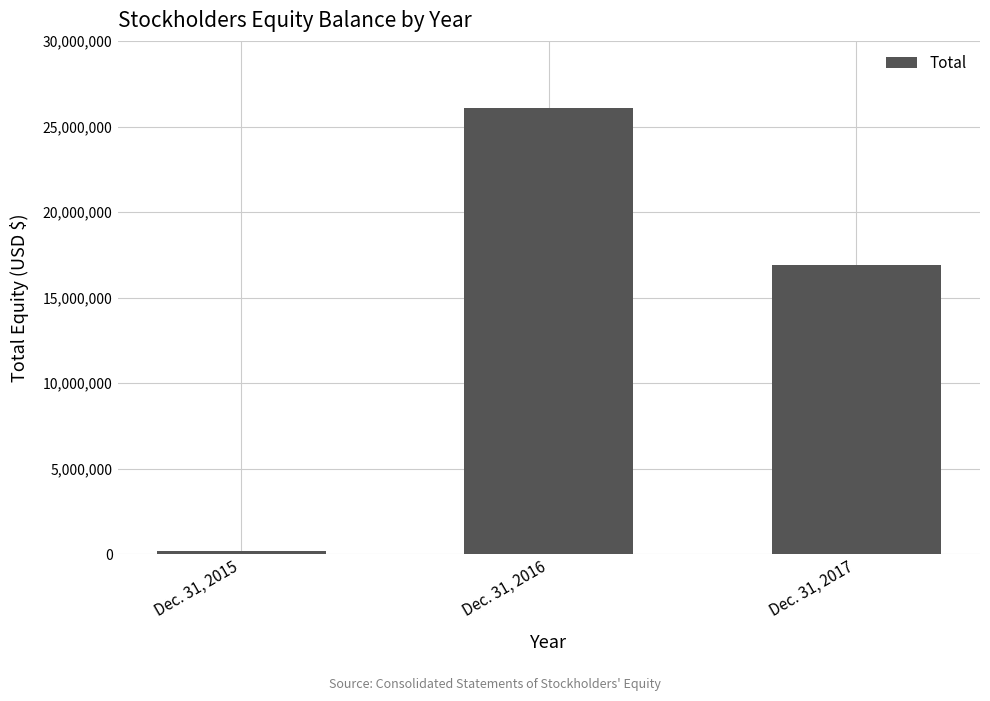

How many values are between 208000 and 26098000?

3